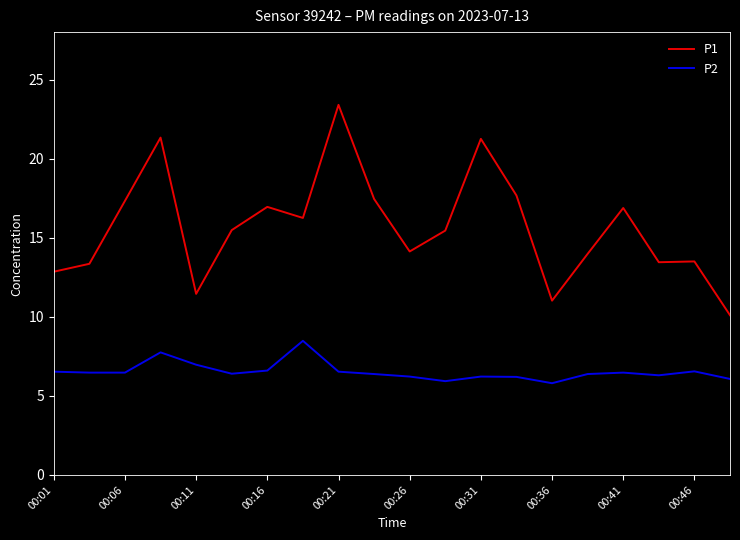

What is the maximum value shown in the chart?

23.4